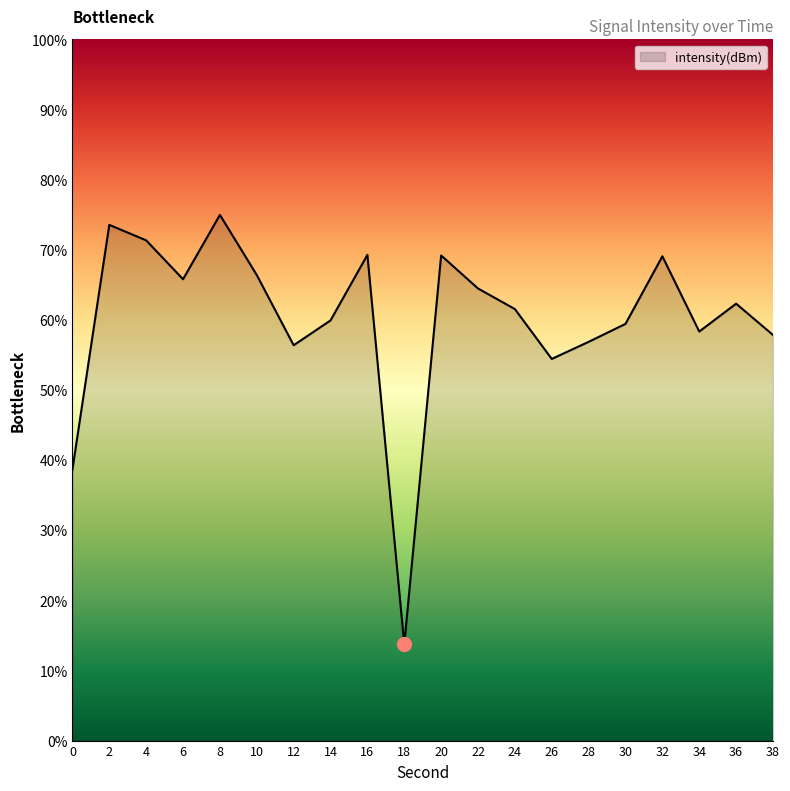

Is it true that the value at 6 is 25.3?

False